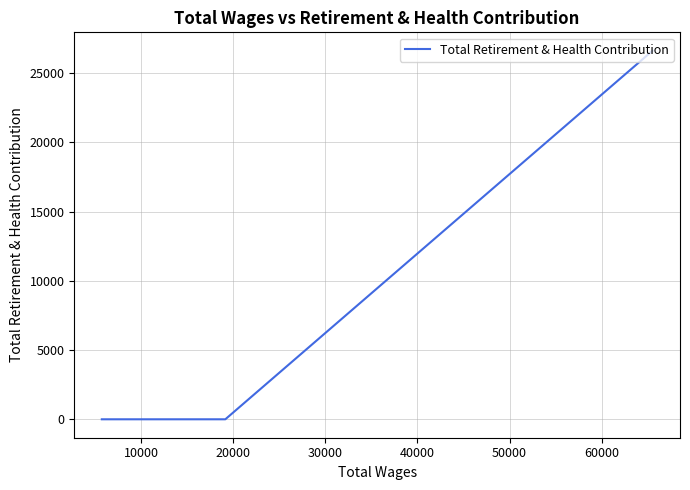

Does the chart have visible grid lines?

Yes